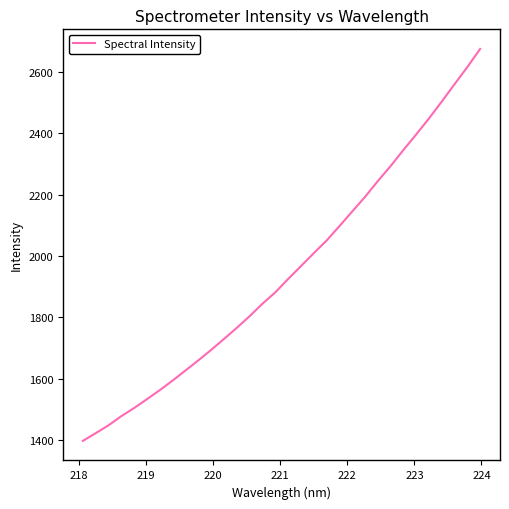

Reading right to left, transcribe all the data shown in this chart.

2674.8	2615.7	2560.0	2503.3	2448.2	2396.1	2345.3	2292.9	2243.9	2192.4	2144.9	2097.1	2050.2	2009.3	1967.0	1925.2	1881.6	1844.8	1804.2	1766.2	1730.0	1694.4	1660.3	1627.4	1594.7	1563.5	1534.0	1505.2	1478.7	1448.8	1423.2	1398.1